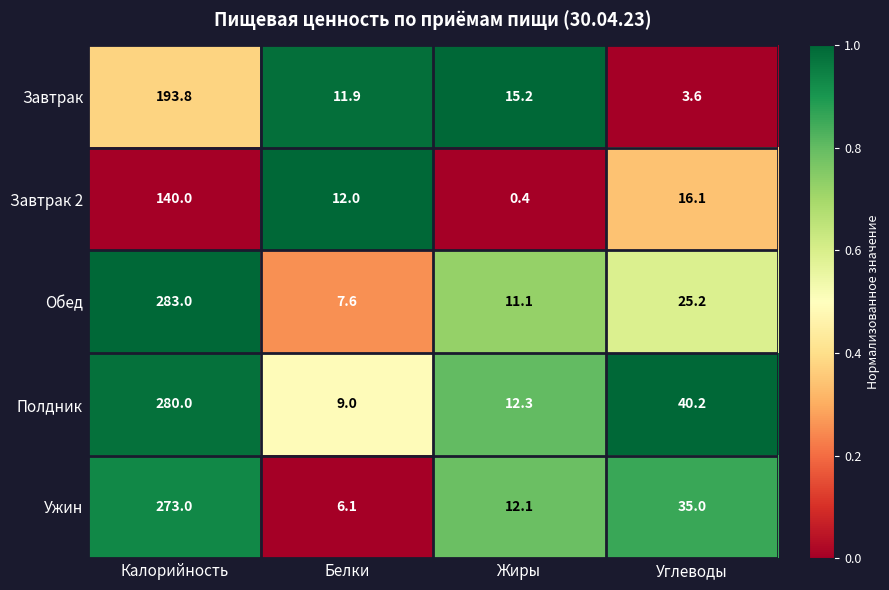

Where does the Завтрак series first go above 15?

Калорийность